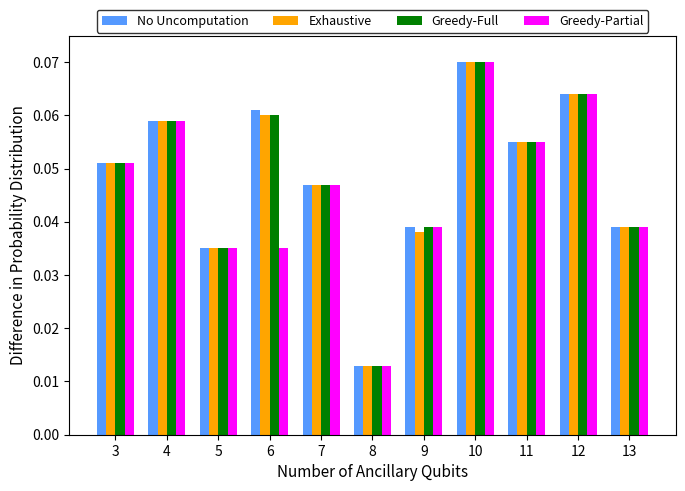

Count the number of categories in the chart.

11